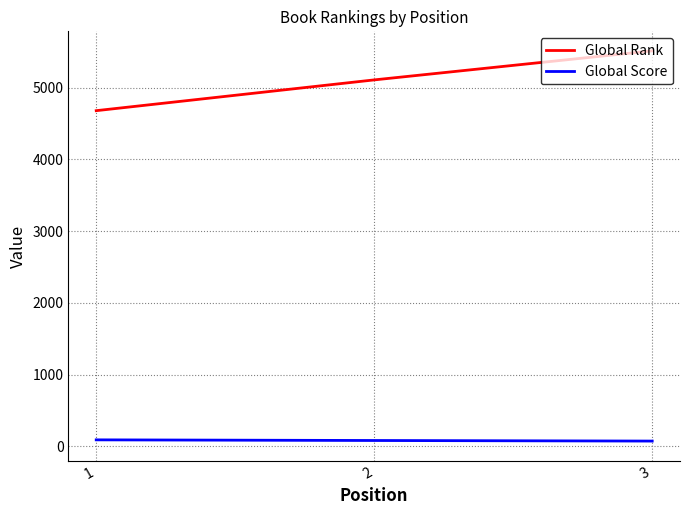

Rank the series by their average value, from highest to lowest.

Global Rank, Global Score